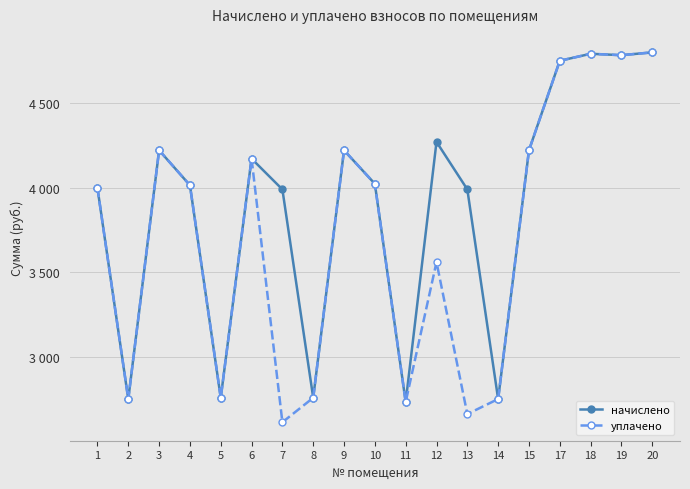

Rank the series by their maximum value, from highest to lowest.

начислено, уплачено